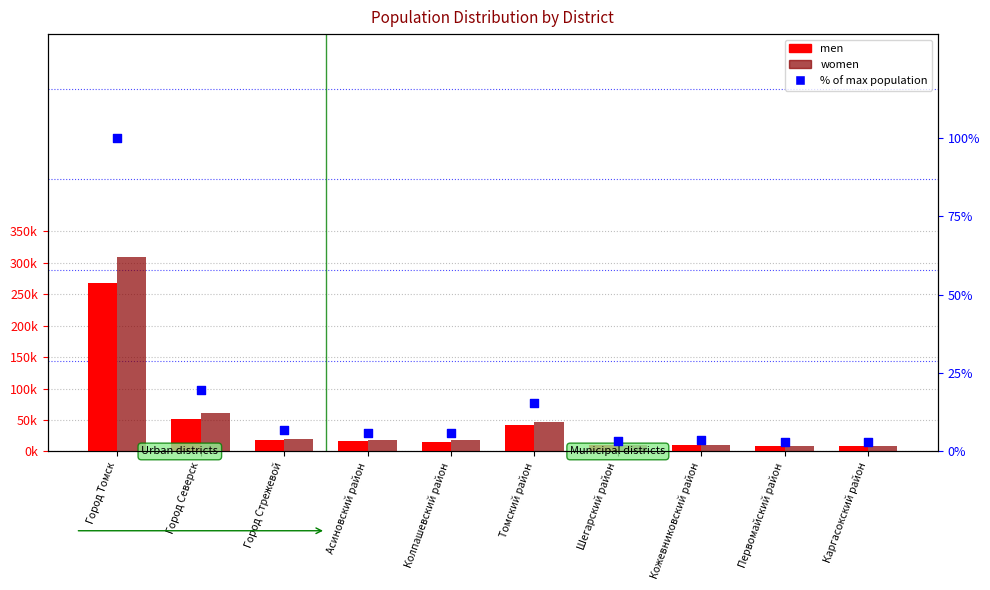

At which category is the sum across all series the highest?

Город Томск